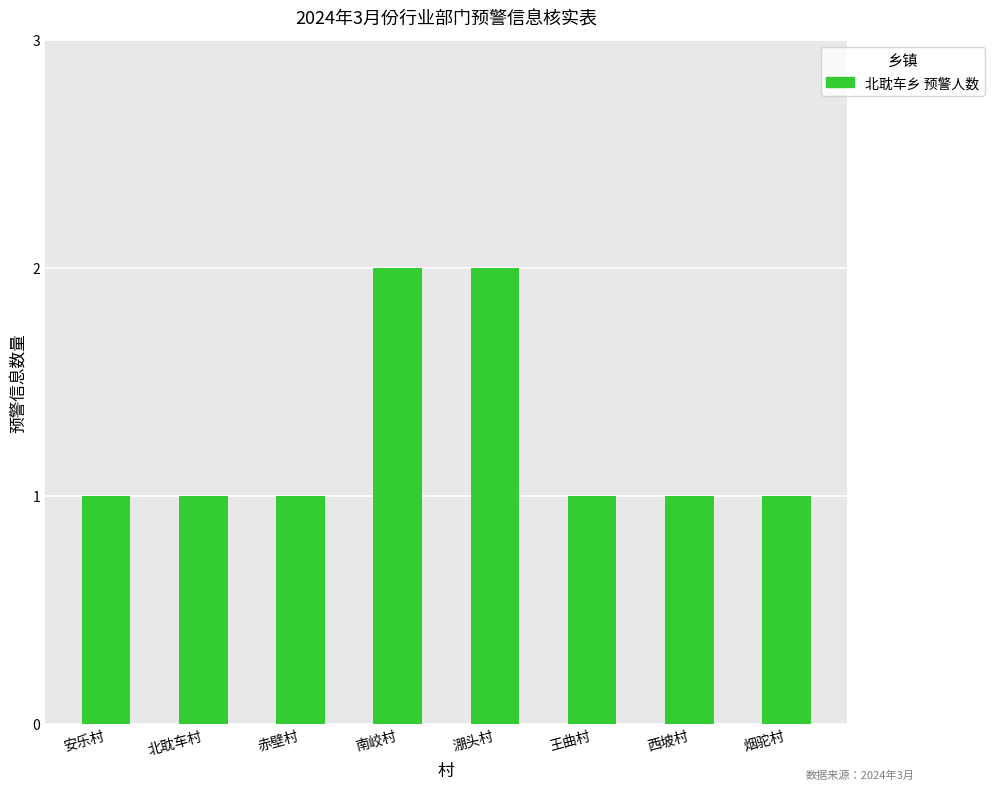

What is the average value?

1